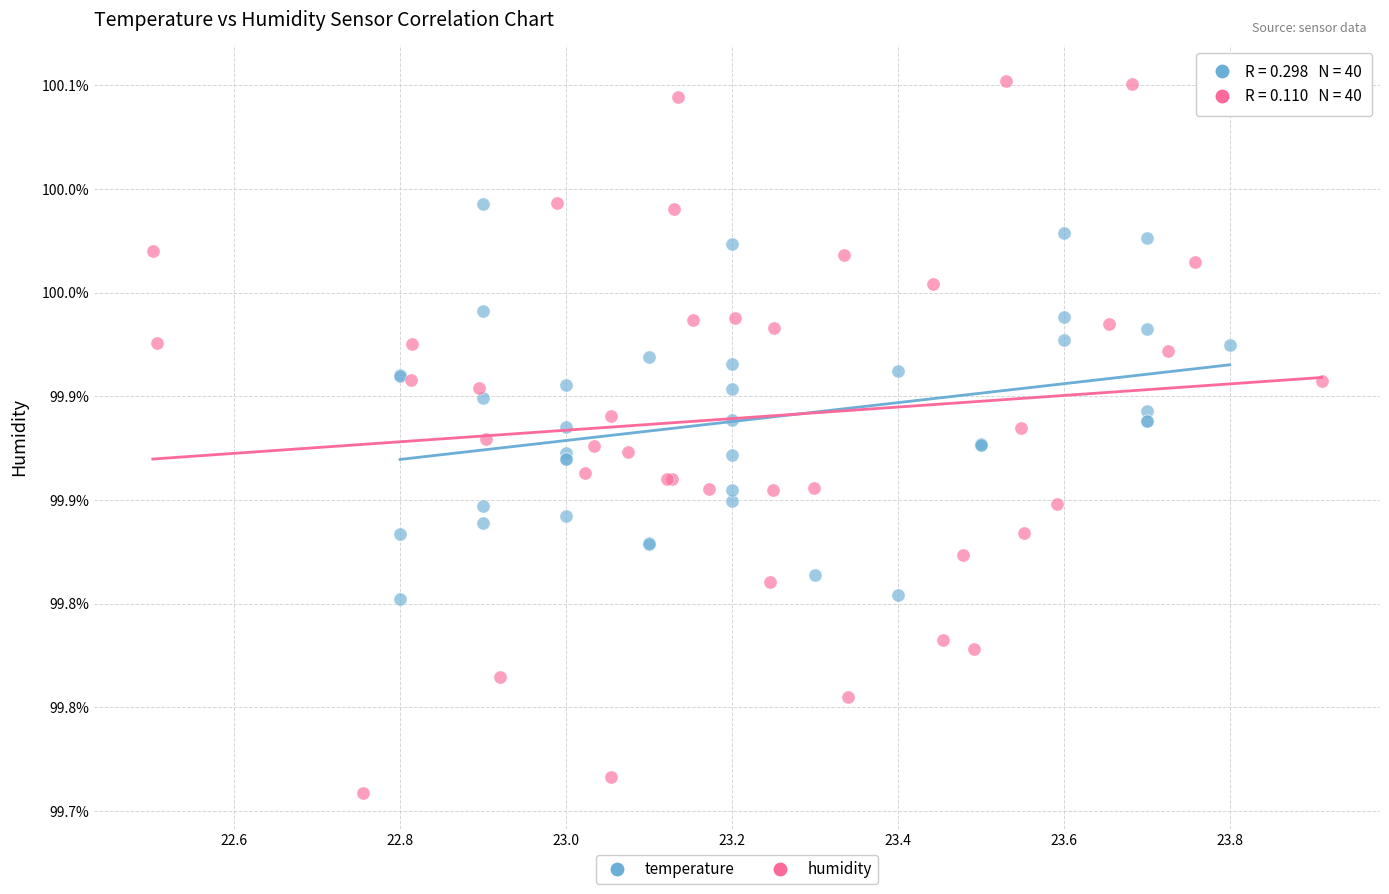

Which series contains the lowest Y value?

humidity